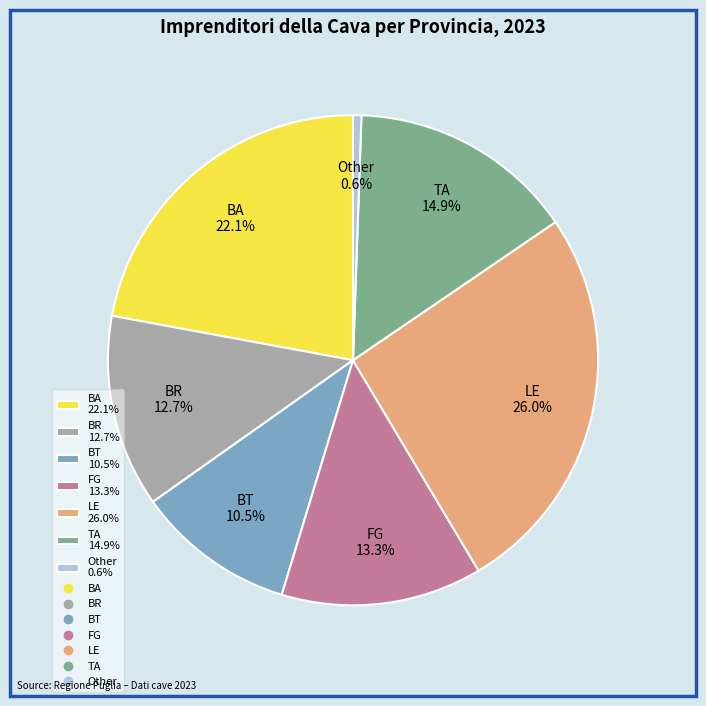

Which slice is the largest?

LE